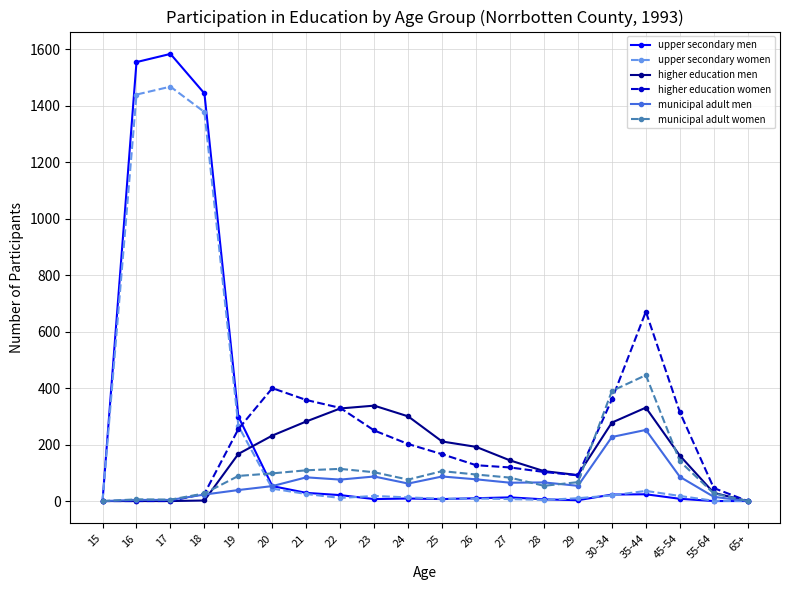

Is the value of higher education women at 26 greater than the value of municipal adult women at 27?

Yes